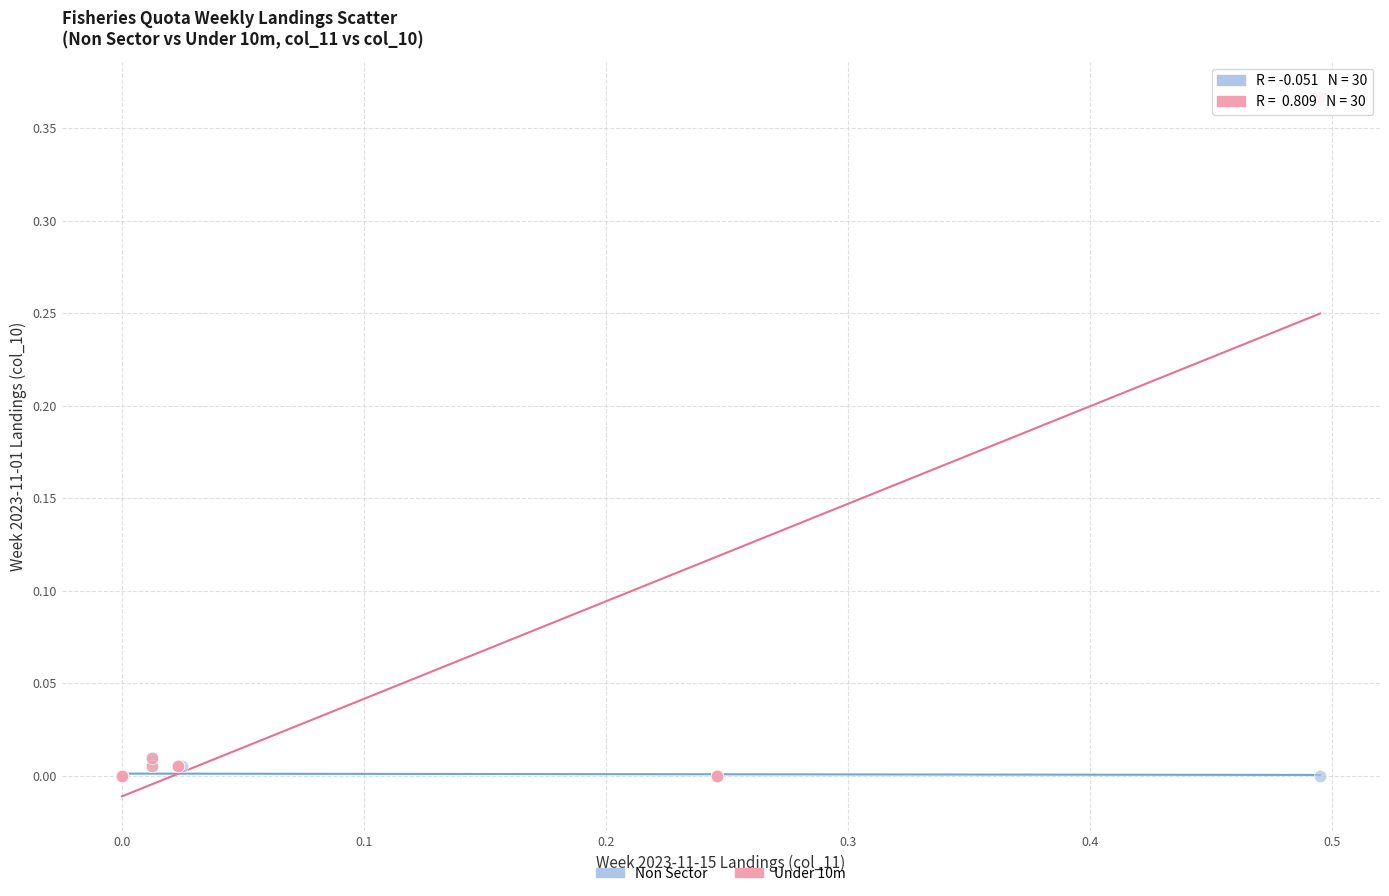

Which series has the widest spread of Y values?

Under 10m